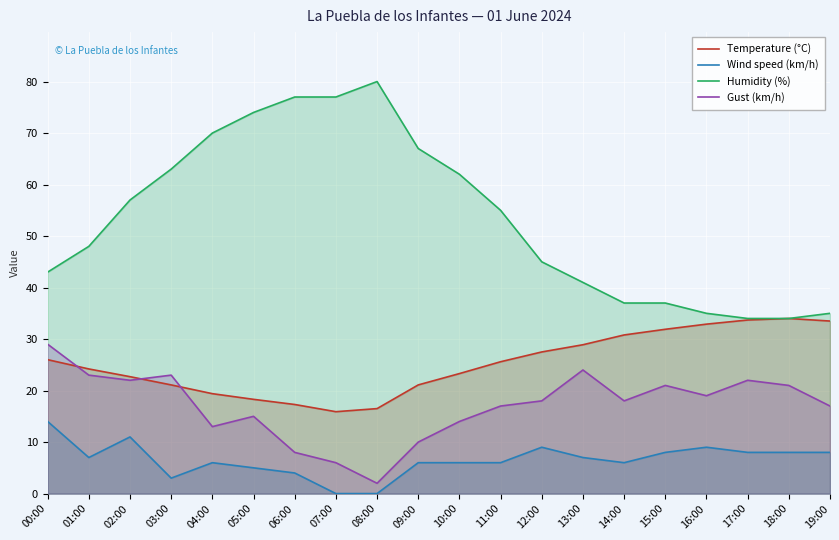

How many lines are shown in the chart?

4